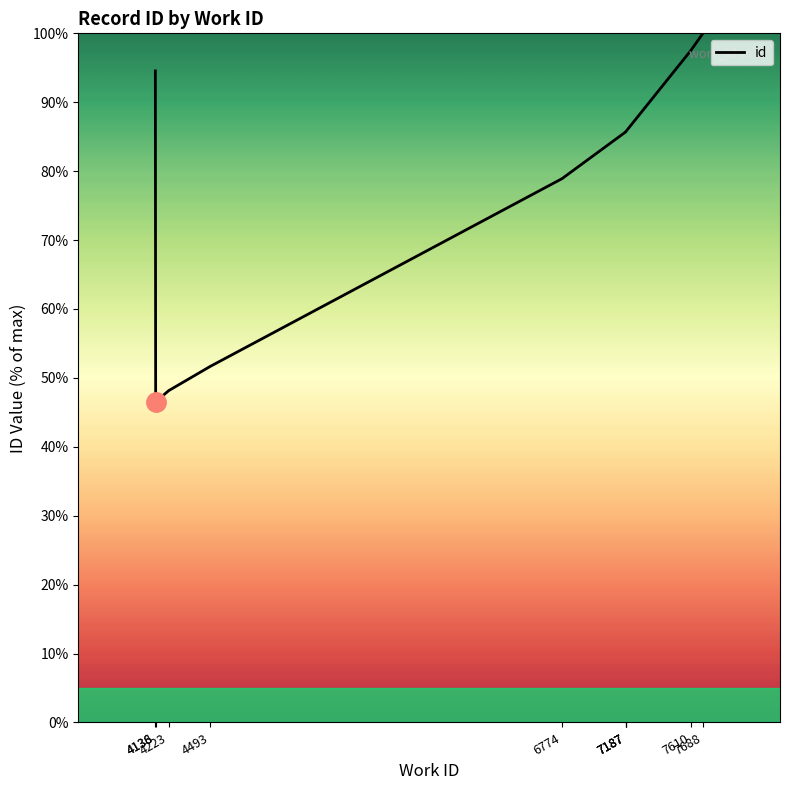

True or false: the data shows 46.5 at 4138.

True